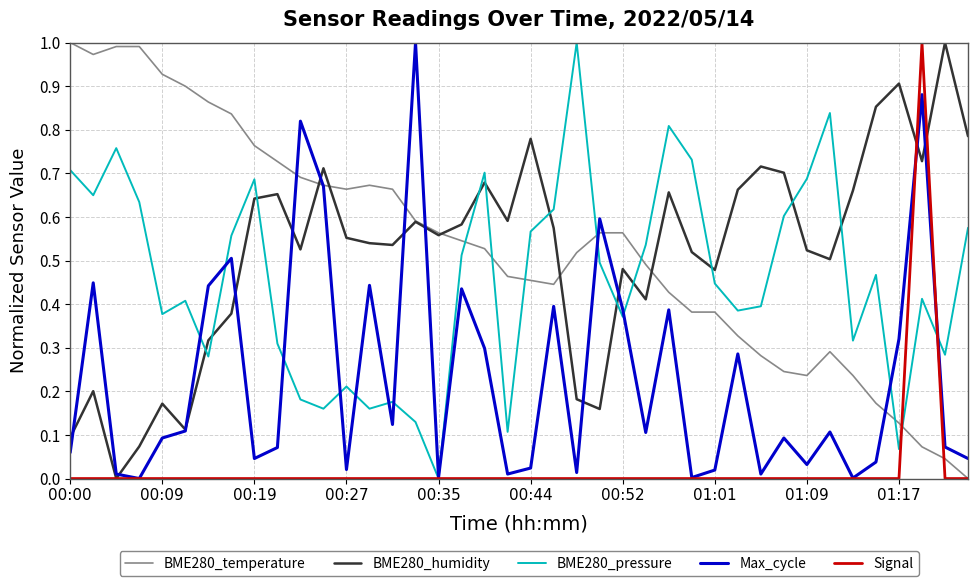

True or false: BME280_pressure and BME280_temperature intersect in this chart.

True